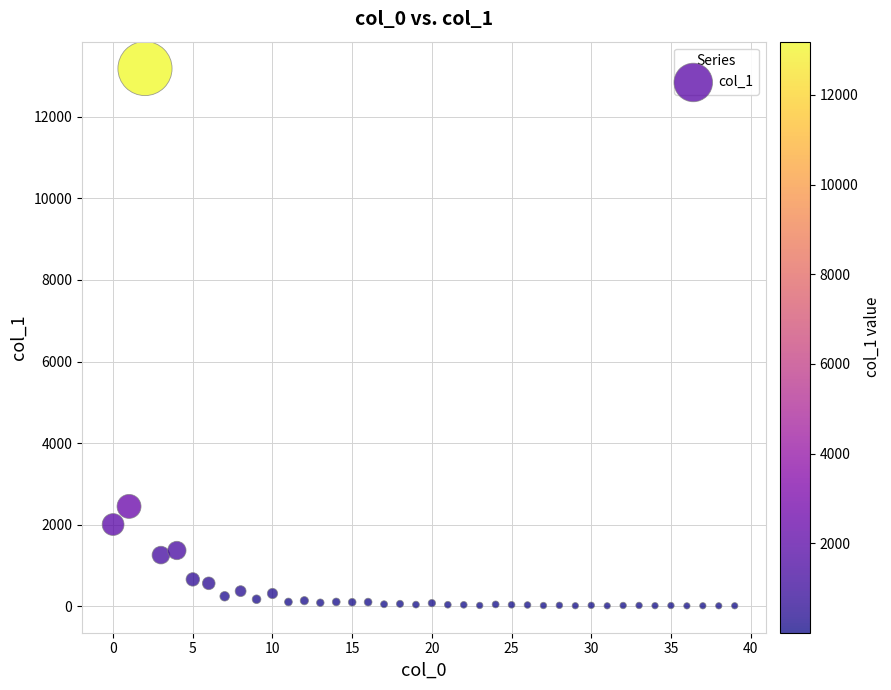

What is the range of Y values (max minus min)?

13179